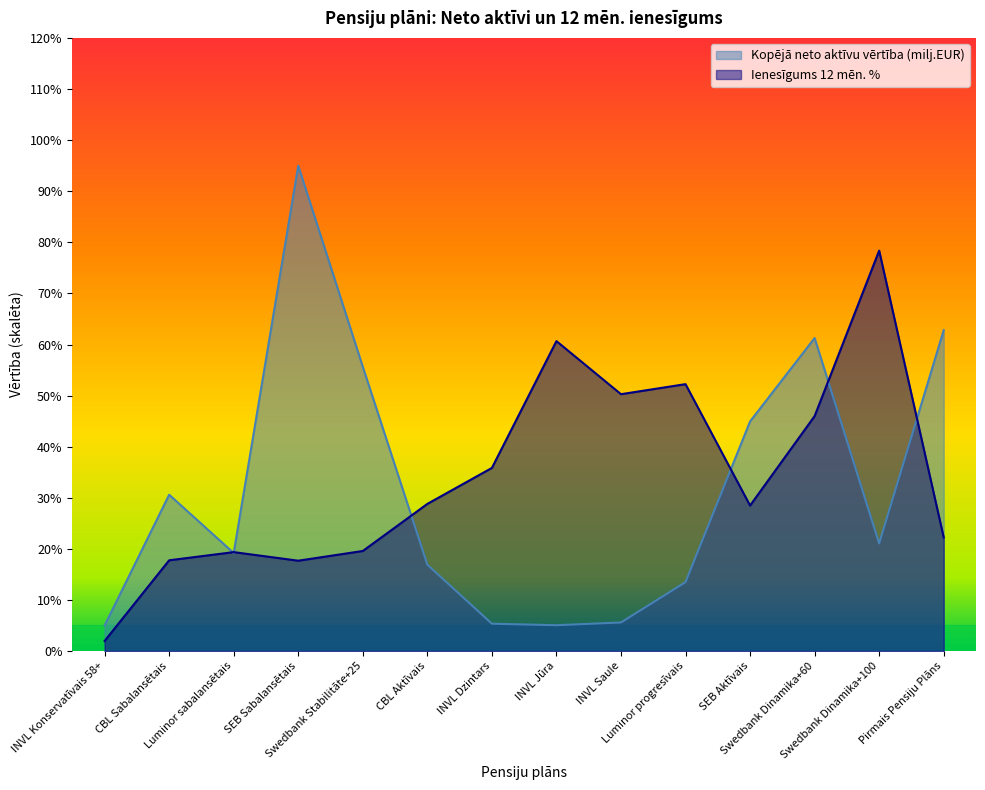

Rank the series by their average value, from highest to lowest.

Ienesīgums 12 mēn. %, Kopējā neto aktīvu vērtība (milj.EUR)